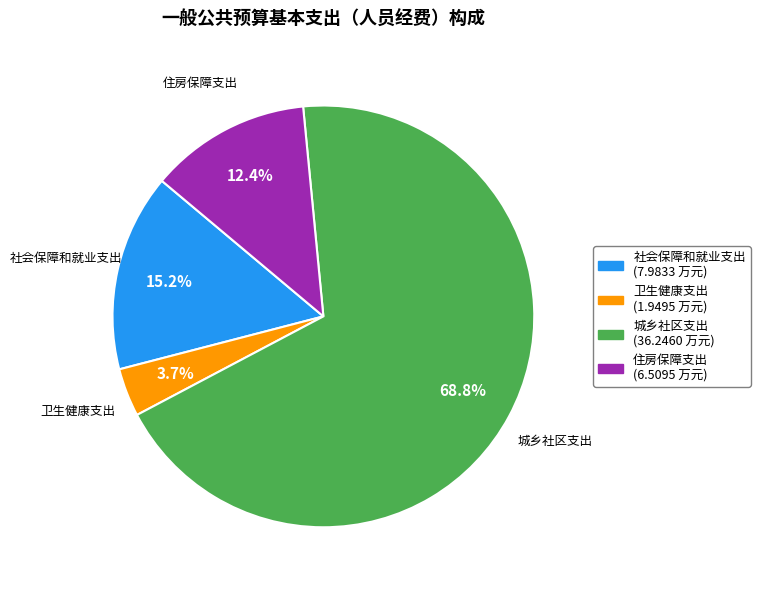

Is 住房保障支出 the majority of the pie?

No